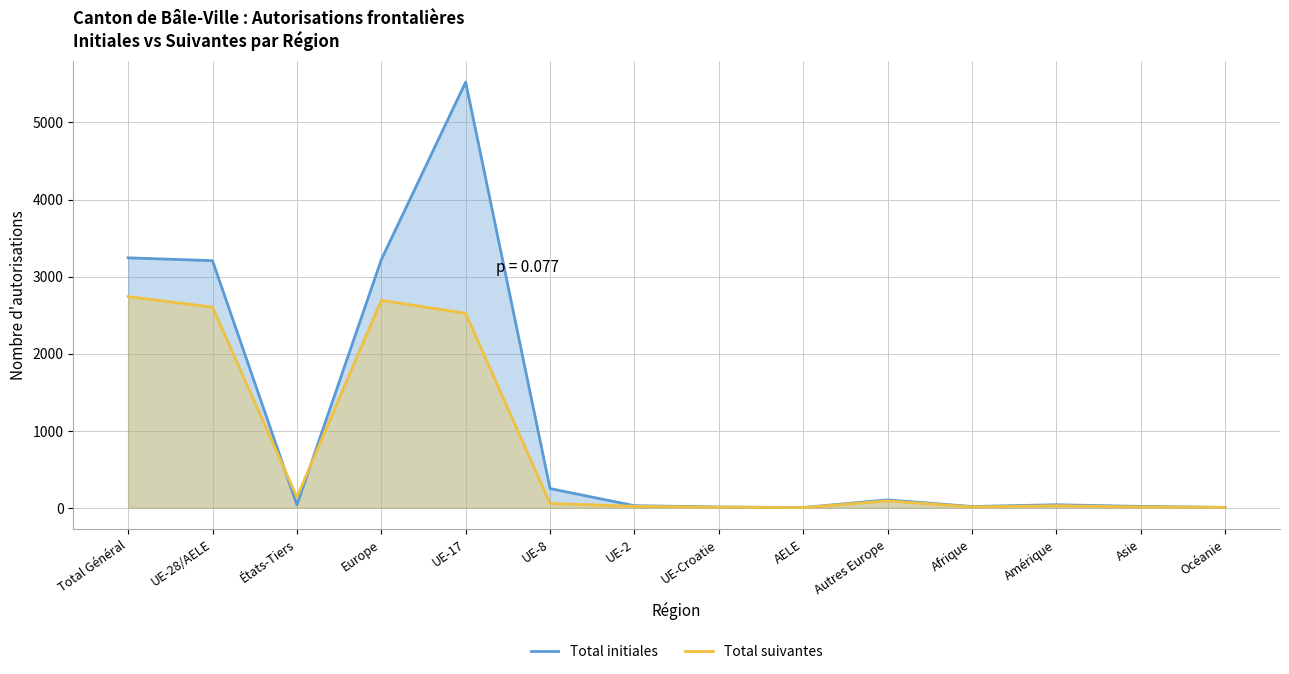

Which series has the largest range (max minus min)?

Total initiales